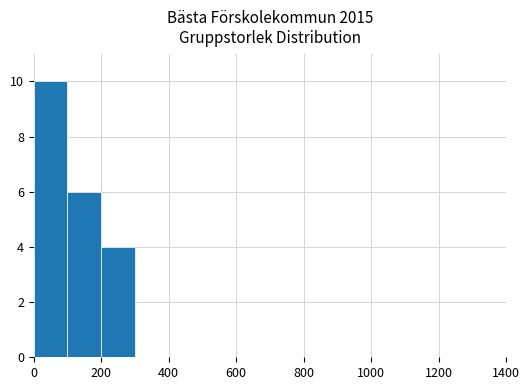

What is the sum of all values?

20